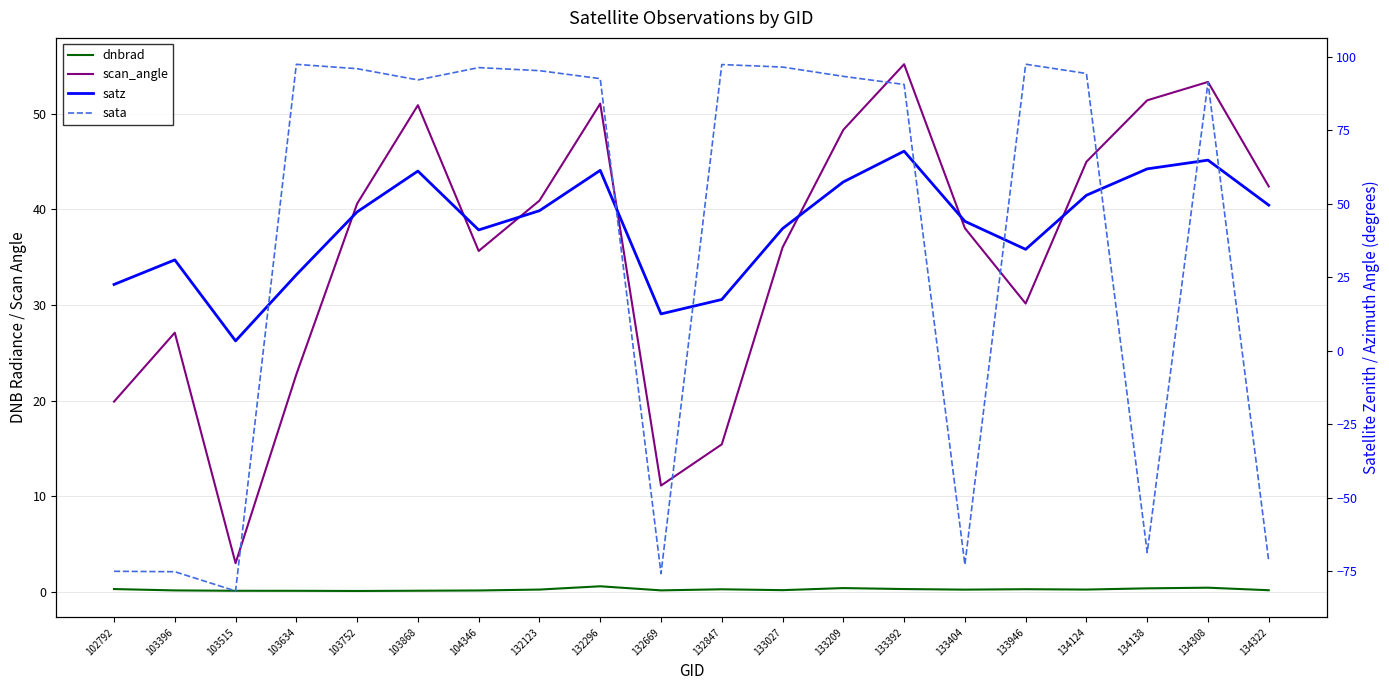

Reading left to right, extract all data points from this chart.

dnbrad: 0.3	0.1	0.1	0.1	0.1	0.1	0.1	0.2	0.6	0.2	0.3	0.2	0.4	0.3	0.2	0.3	0.2	0.4	0.4	0.2
scan_angle: 19.9	27.1	3.0	22.7	40.6	50.9	35.6	40.9	51.0	11.1	15.4	36.0	48.3	55.2	38.0	30.1	45.0	51.4	53.3	42.4
satz: 22.6	30.9	3.4	25.9	47.3	61.2	41.1	47.7	61.4	12.6	17.5	41.6	57.5	67.9	44.1	34.5	52.9	61.9	64.9	49.6
sata: -75.0	-75.1	-81.7	97.5	96.0	92.2	96.4	95.3	92.6	-75.8	97.4	96.5	93.4	90.6	-72.7	97.5	94.4	-68.6	91.3	-71.6